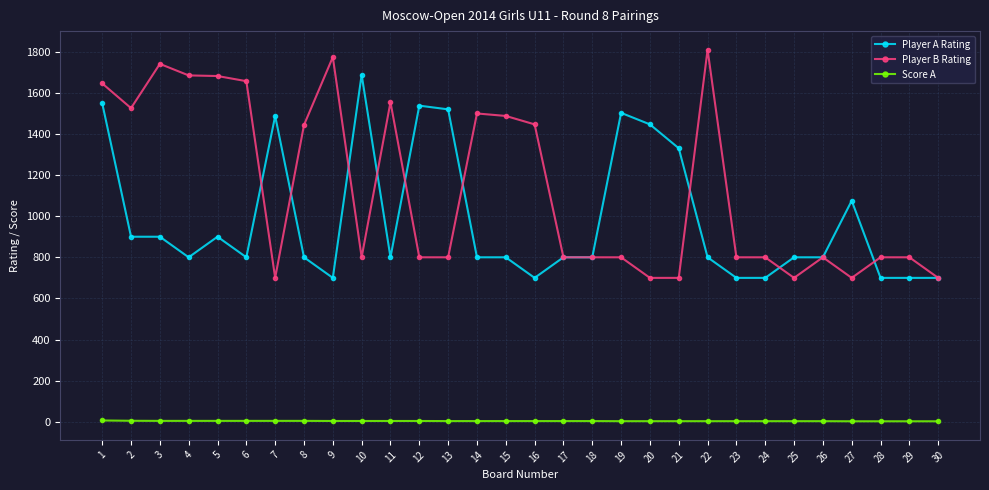

At which label does Player A Rating first exceed 800?

1